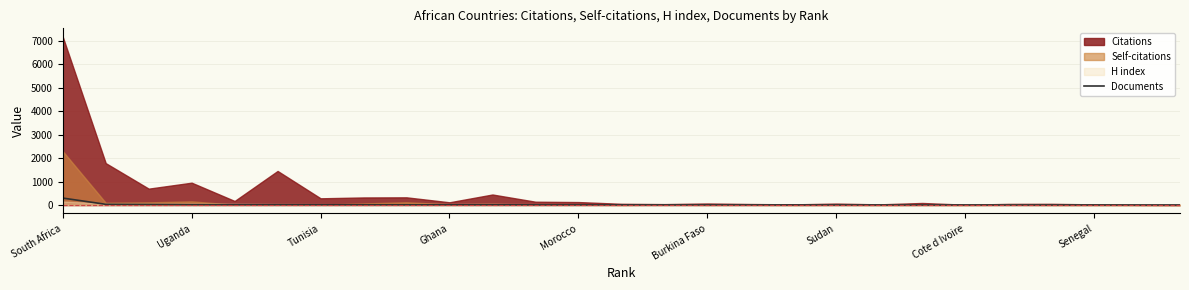

What is the highest value of the Documents series?

296